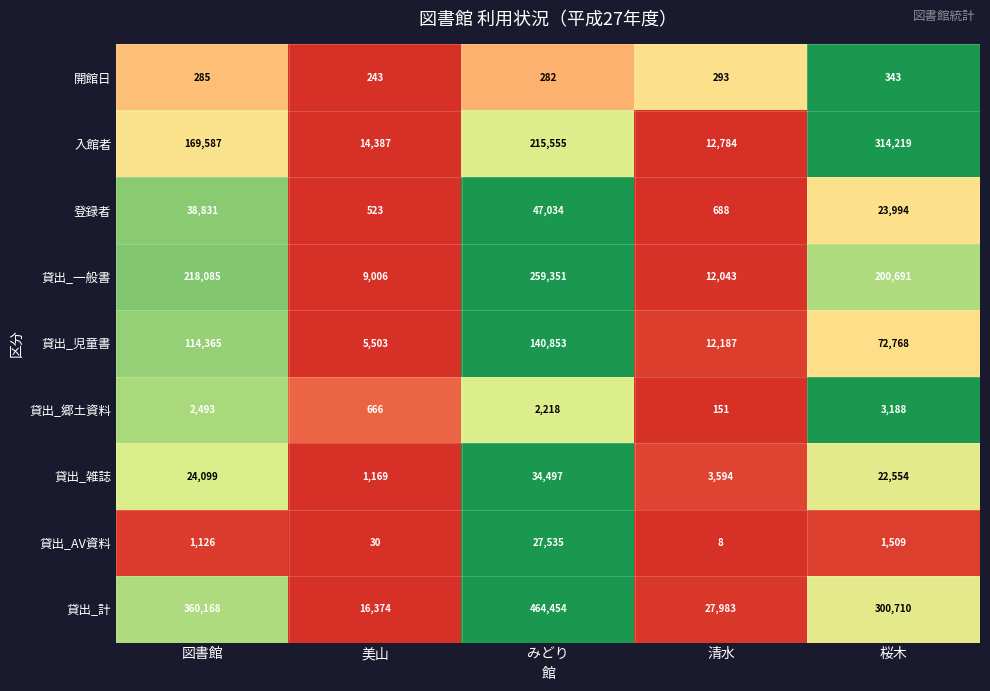

True or false: 貸出_児童書 has a value of 8794 at 美山.

False